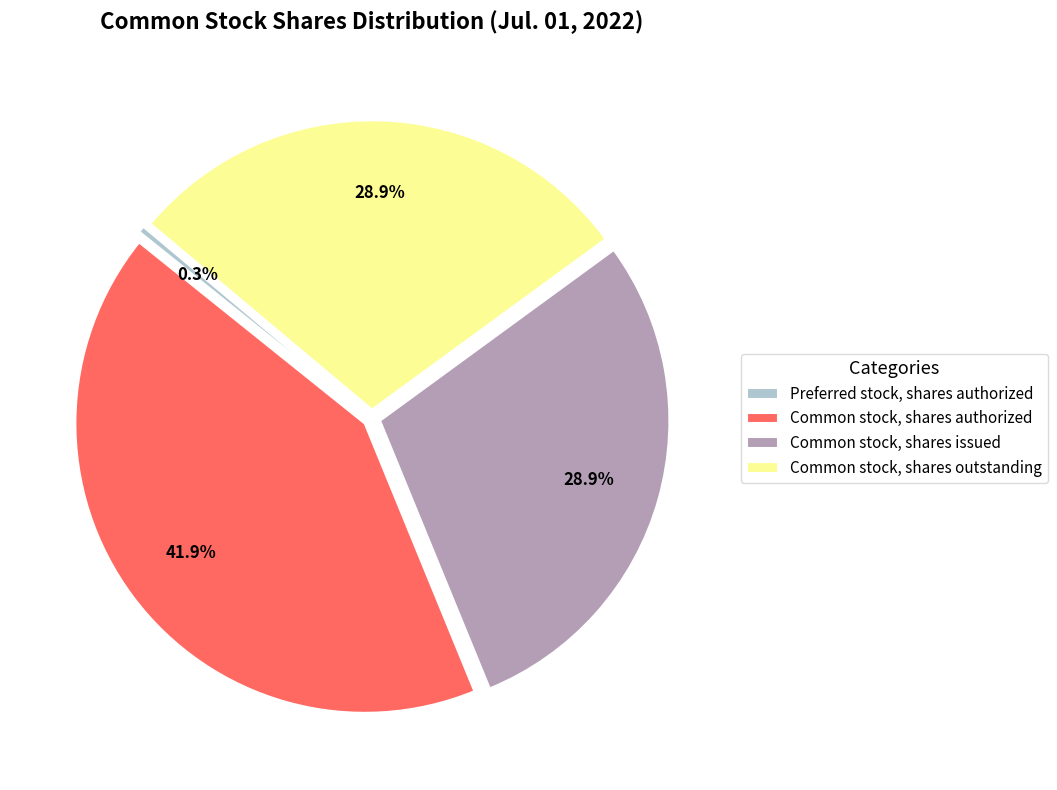

Which has a higher value, Common stock, shares outstanding or Common stock, shares authorized?

Common stock, shares authorized